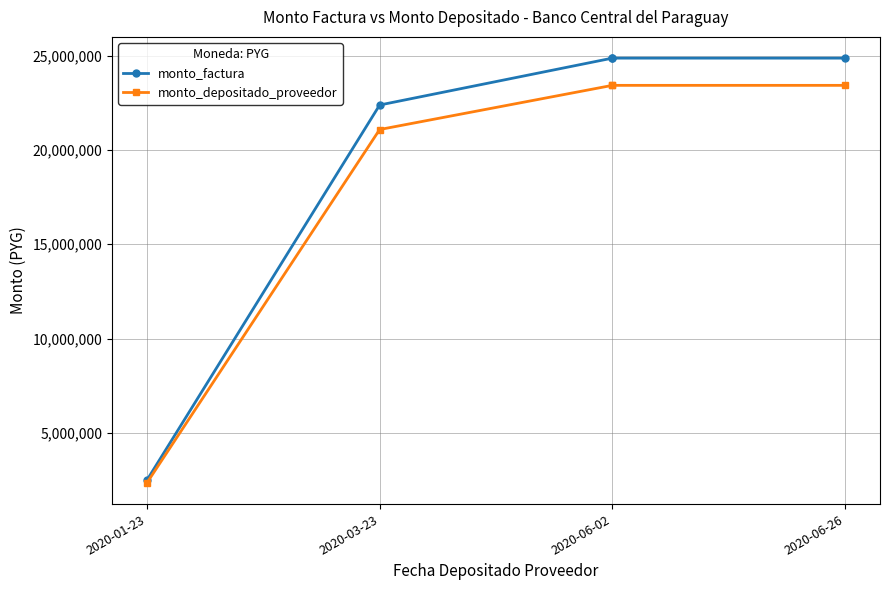

True or false: monto_depositado_proveedor has more than 2 interior local peaks.

False